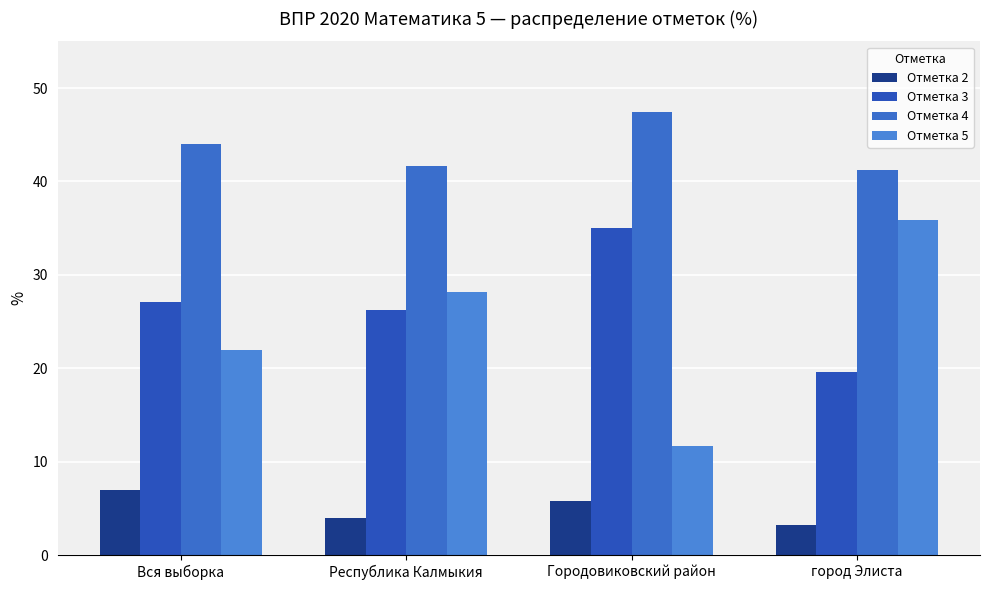

What is the label of the 1st bar from the left?

Вся выборка